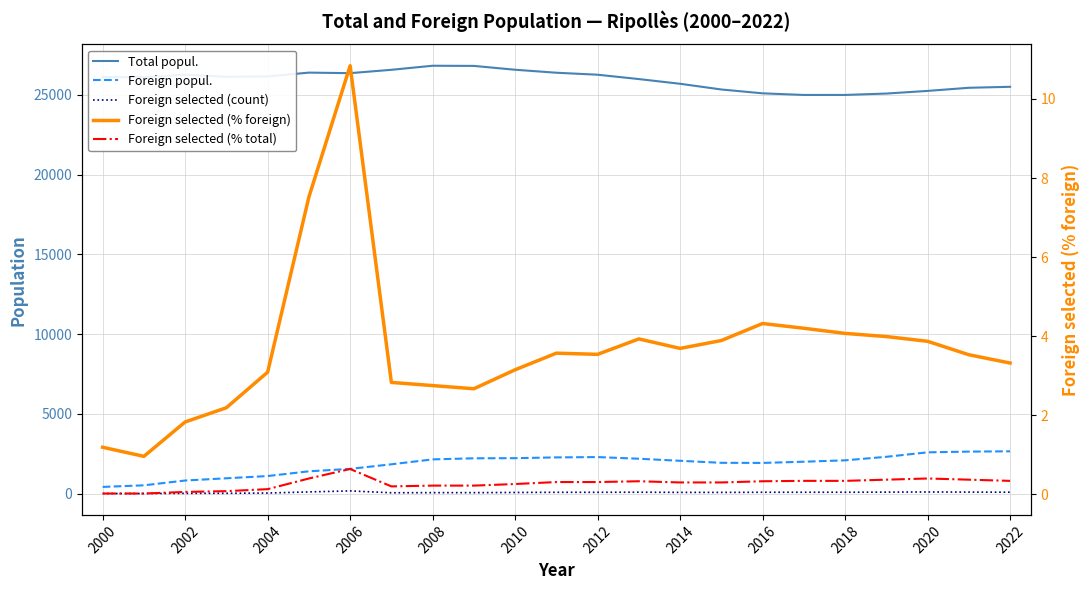

What is the average value of the Foreign popul. series?

1830.5